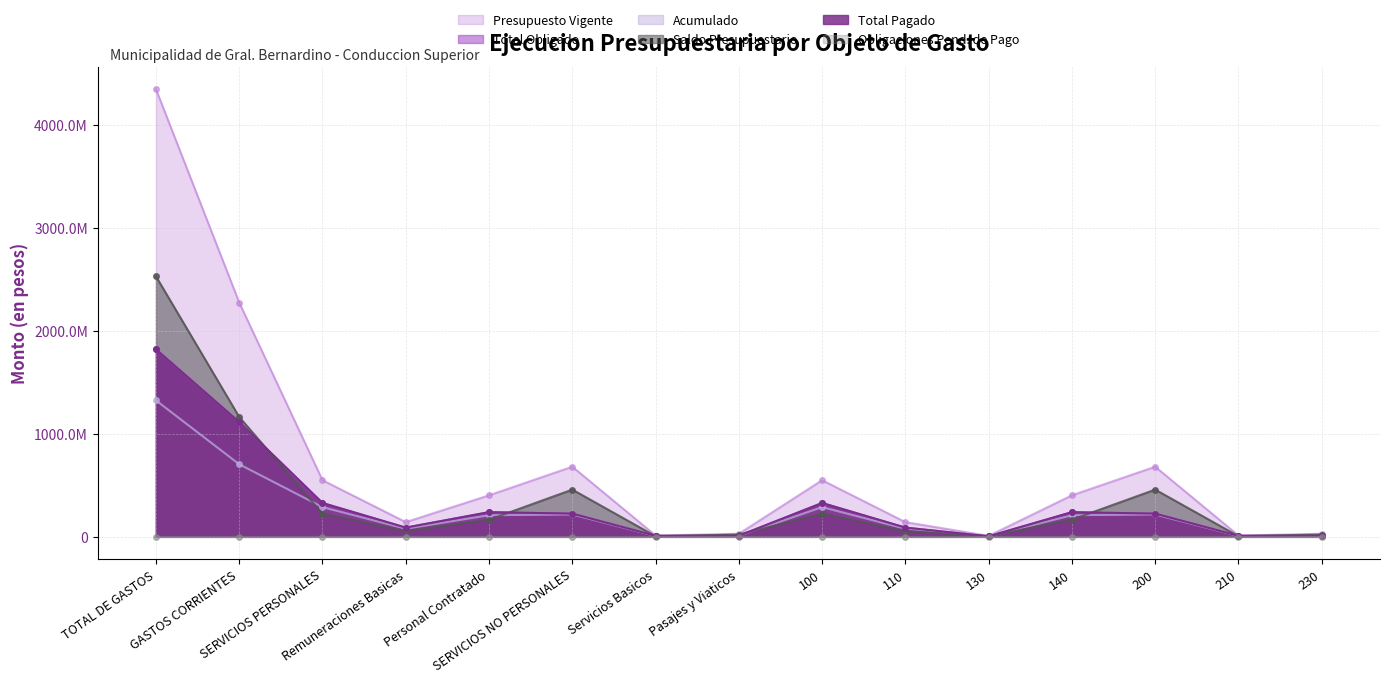

How many data points in Acumulado are above 207400000?

6